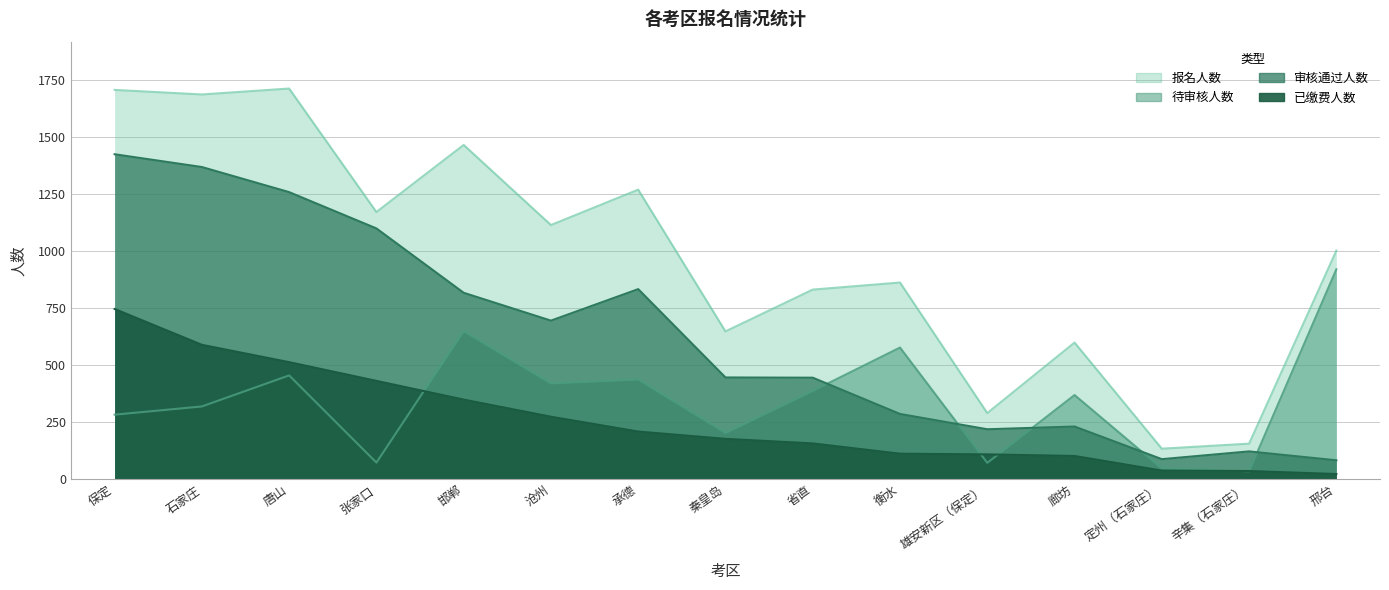

What is the average value of the 待审核人数 series?

349